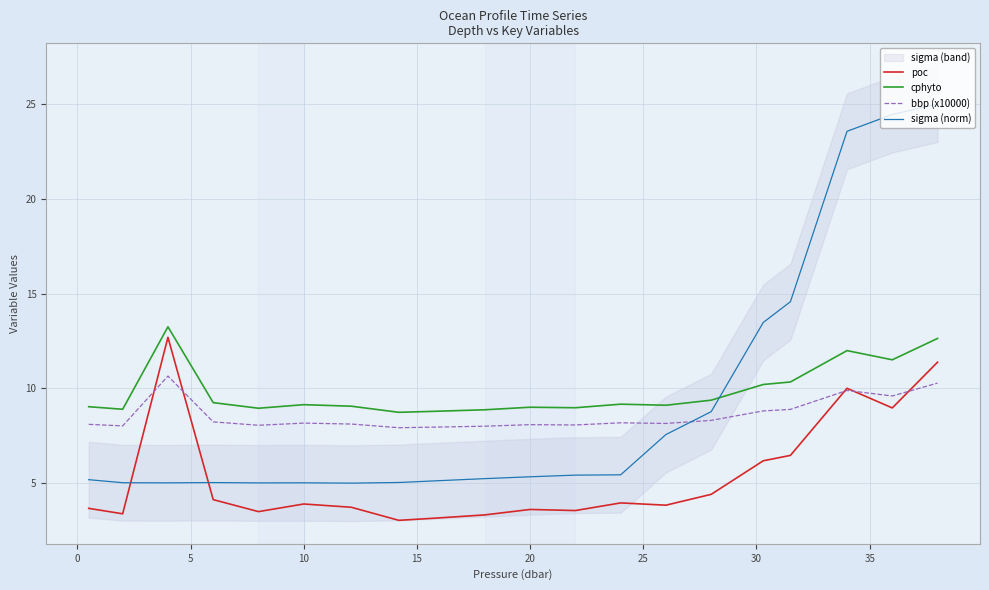

The value of cphyto at 10 is 9.1. True or false?

True